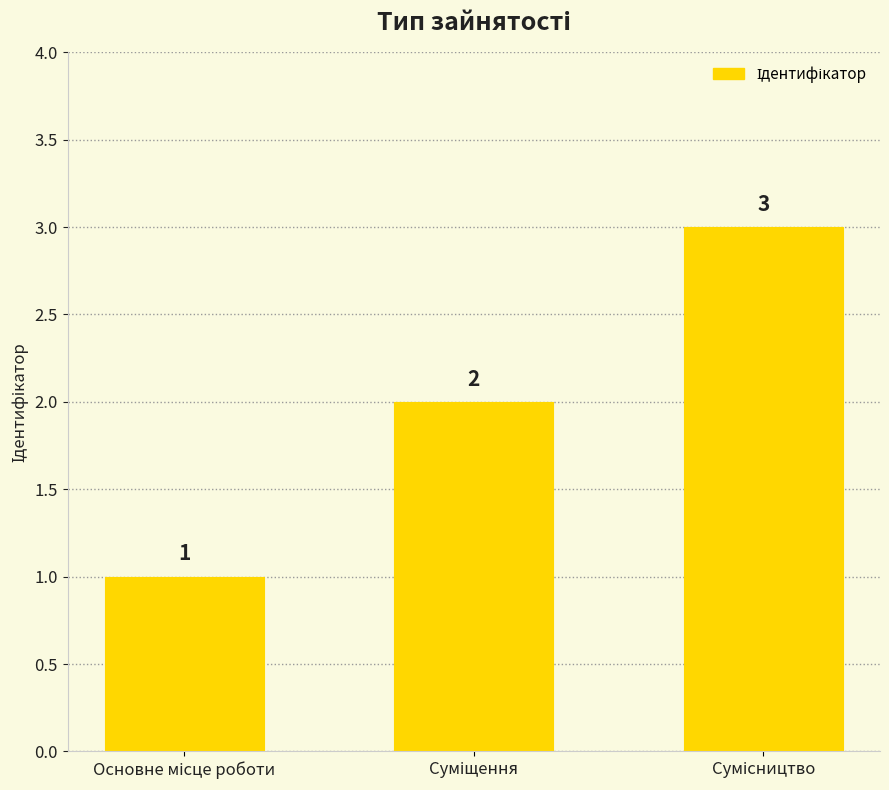

How many data points are less than 2?

1